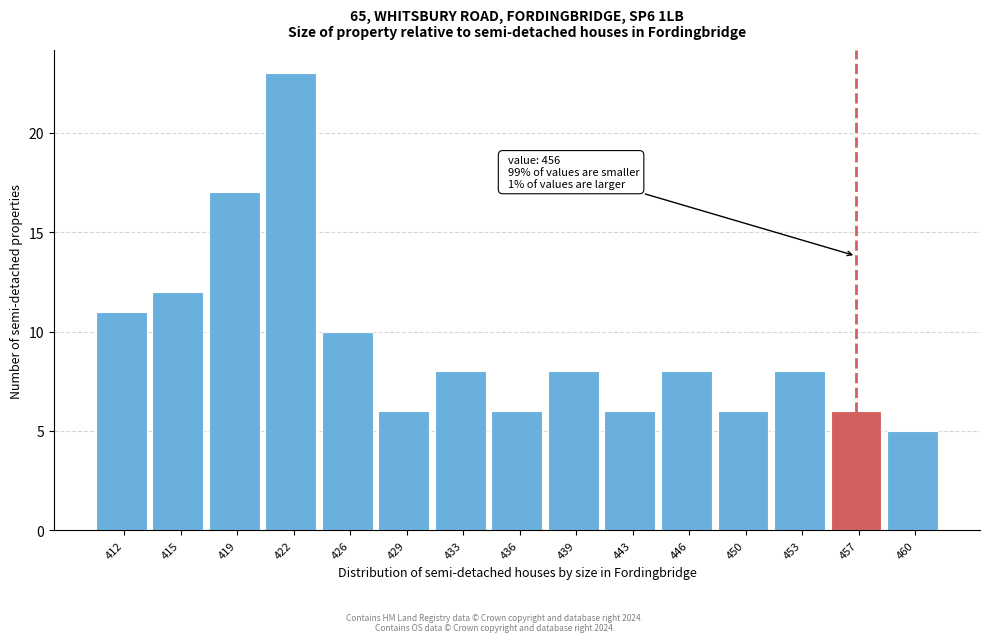

Over which range of the x-axis is the bar tallest?

420.5 to 424.0